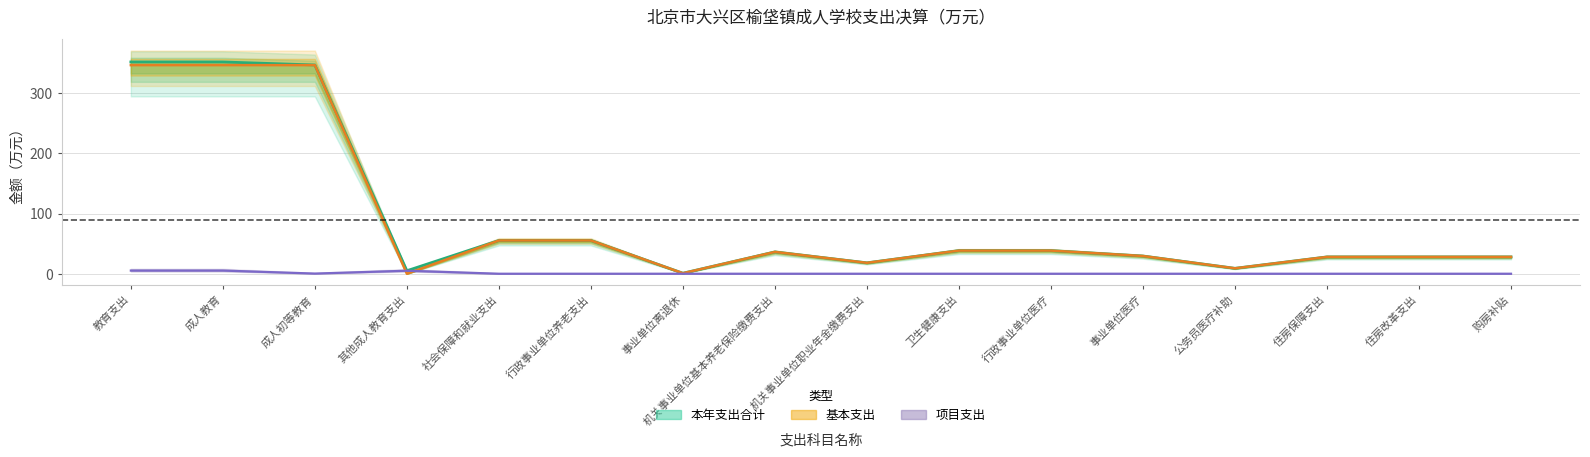

True or false: 本年支出合计 has a value of 38.5 at 行政事业单位医疗.

True